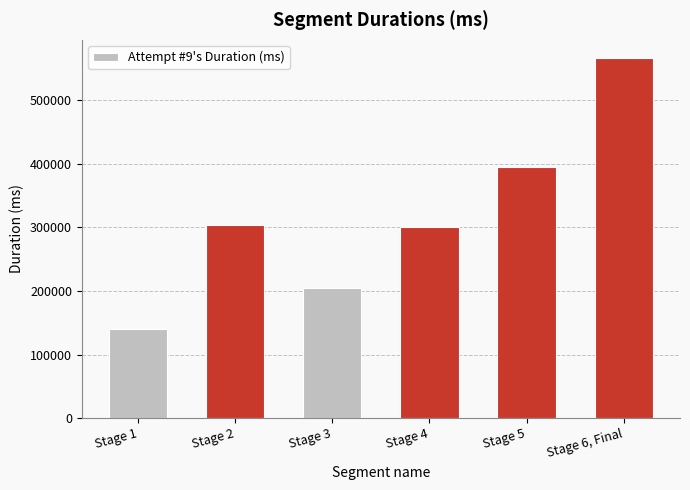

What is the ratio of the value at Stage 1 to the value at Stage 3?

0.7